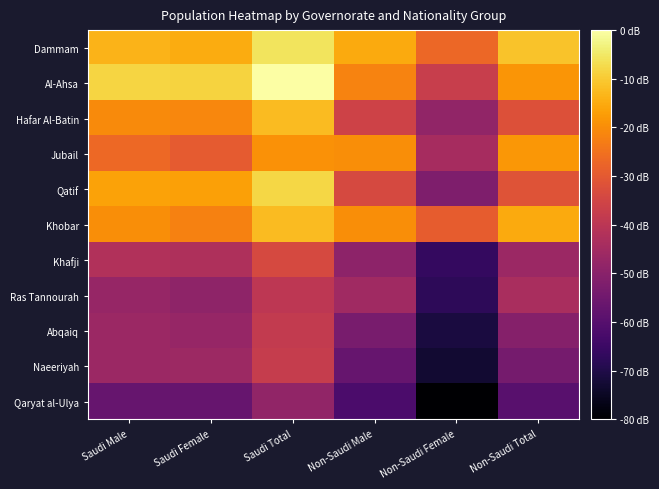

Reading left to right, transcribe all the data shown in this chart.

Dammam: Saudi Male=5.5	Saudi Female=5.4	Saudi Total=5.7	Non-Saudi Male=5.4	Non-Saudi Female=5.0	Non-Saudi Total=5.6
Al-Ahsa: Saudi Male=5.6	Saudi Female=5.6	Saudi Total=5.9	Non-Saudi Male=5.2	Non-Saudi Female=4.6	Non-Saudi Total=5.3
Hafar Al-Batin: Saudi Male=5.2	Saudi Female=5.2	Saudi Total=5.5	Non-Saudi Male=4.7	Non-Saudi Female=4.2	Non-Saudi Total=4.8
Jubail: Saudi Male=5.0	Saudi Female=4.9	Saudi Total=5.3	Non-Saudi Male=5.2	Non-Saudi Female=4.4	Non-Saudi Total=5.3
Qatif: Saudi Male=5.4	Saudi Female=5.4	Saudi Total=5.7	Non-Saudi Male=4.7	Non-Saudi Female=4.1	Non-Saudi Total=4.8
Khobar: Saudi Male=5.2	Saudi Female=5.2	Saudi Total=5.5	Non-Saudi Male=5.2	Non-Saudi Female=4.9	Non-Saudi Total=5.4
Khafji: Saudi Male=4.5	Saudi Female=4.4	Saudi Total=4.7	Non-Saudi Male=4.2	Non-Saudi Female=3.6	Non-Saudi Total=4.3
Ras Tannourah: Saudi Male=4.3	Saudi Female=4.2	Saudi Total=4.5	Non-Saudi Male=4.3	Non-Saudi Female=3.6	Non-Saudi Total=4.4
Abqaiq: Saudi Male=4.3	Saudi Female=4.3	Saudi Total=4.6	Non-Saudi Male=4.1	Non-Saudi Female=3.4	Non-Saudi Total=4.2
Naeeriyah: Saudi Male=4.3	Saudi Female=4.3	Saudi Total=4.6	Non-Saudi Male=3.9	Non-Saudi Female=3.4	Non-Saudi Total=4.0
Qaryat al-Ulya: Saudi Male=3.9	Saudi Female=3.9	Saudi Total=4.2	Non-Saudi Male=3.8	Non-Saudi Female=3.1	Non-Saudi Total=3.8